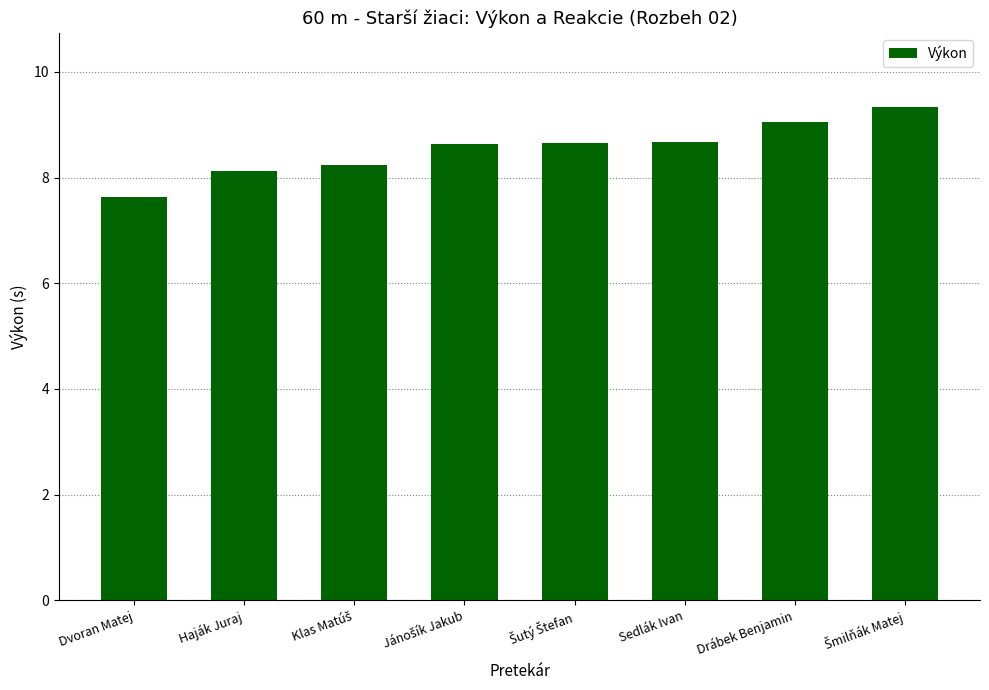

The value at Dvoran Matej is 2.8. True or false?

False